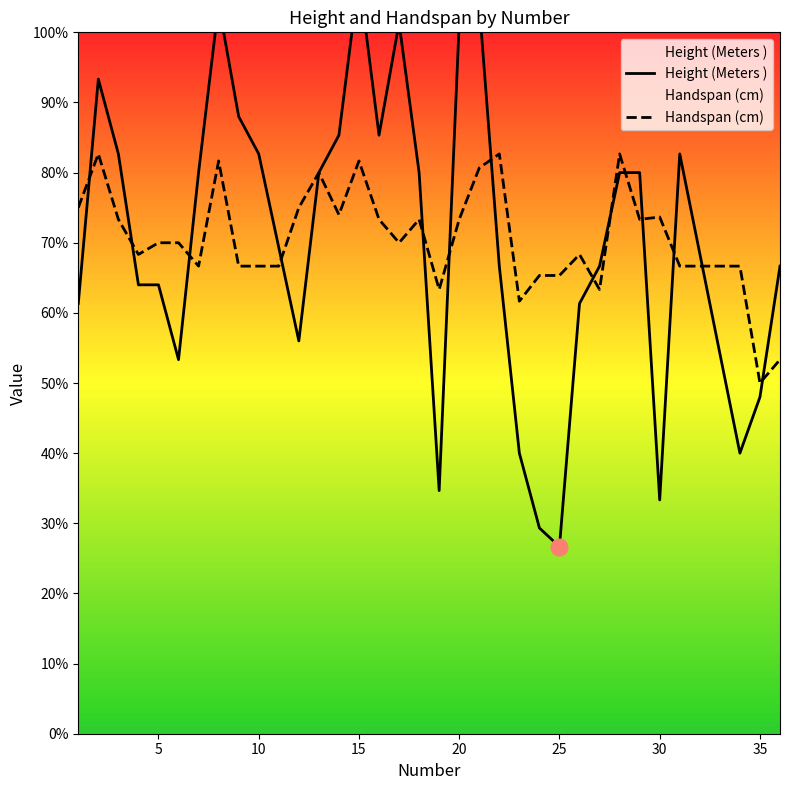

What is the sum of all Handspan (cm) values?

721.6